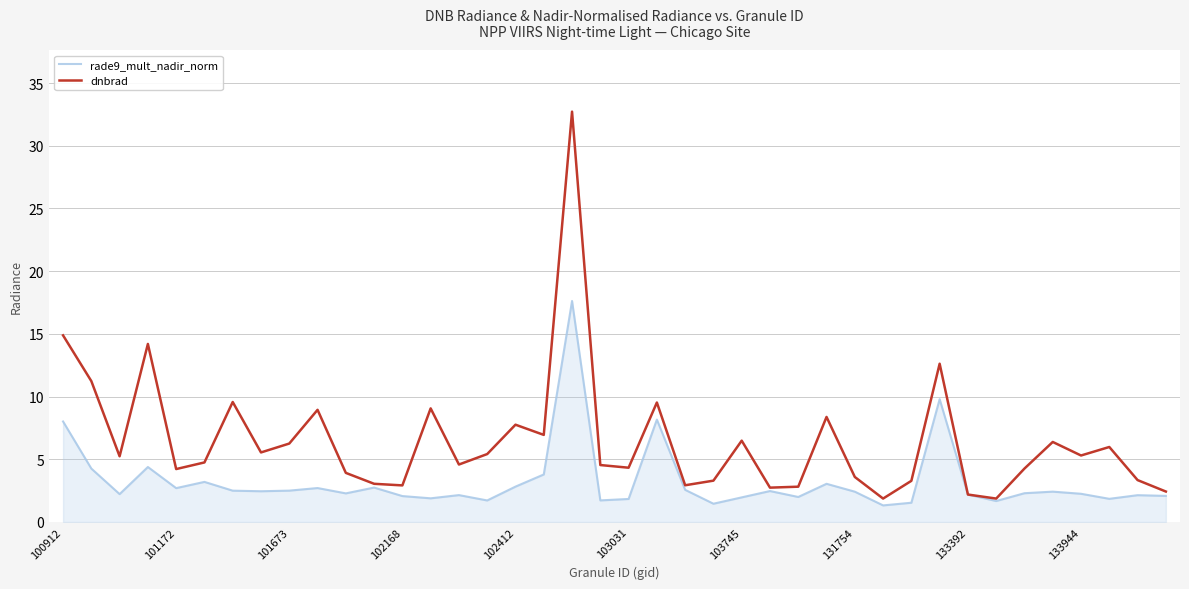

Which series has the largest total across all categories?

dnbrad